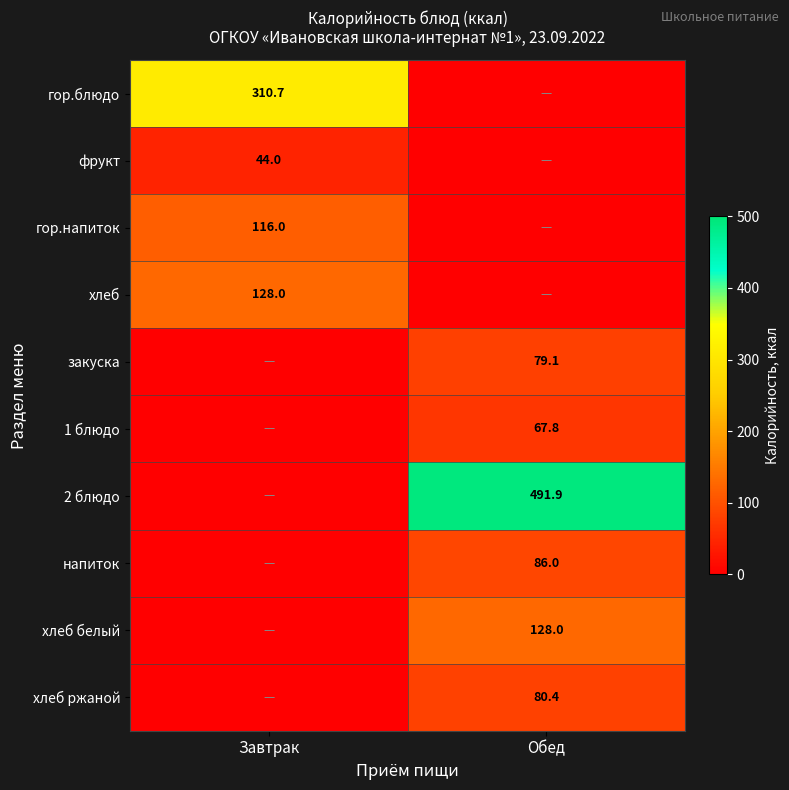

Is it true that хлеб equals 193.6 at Завтрак?

False